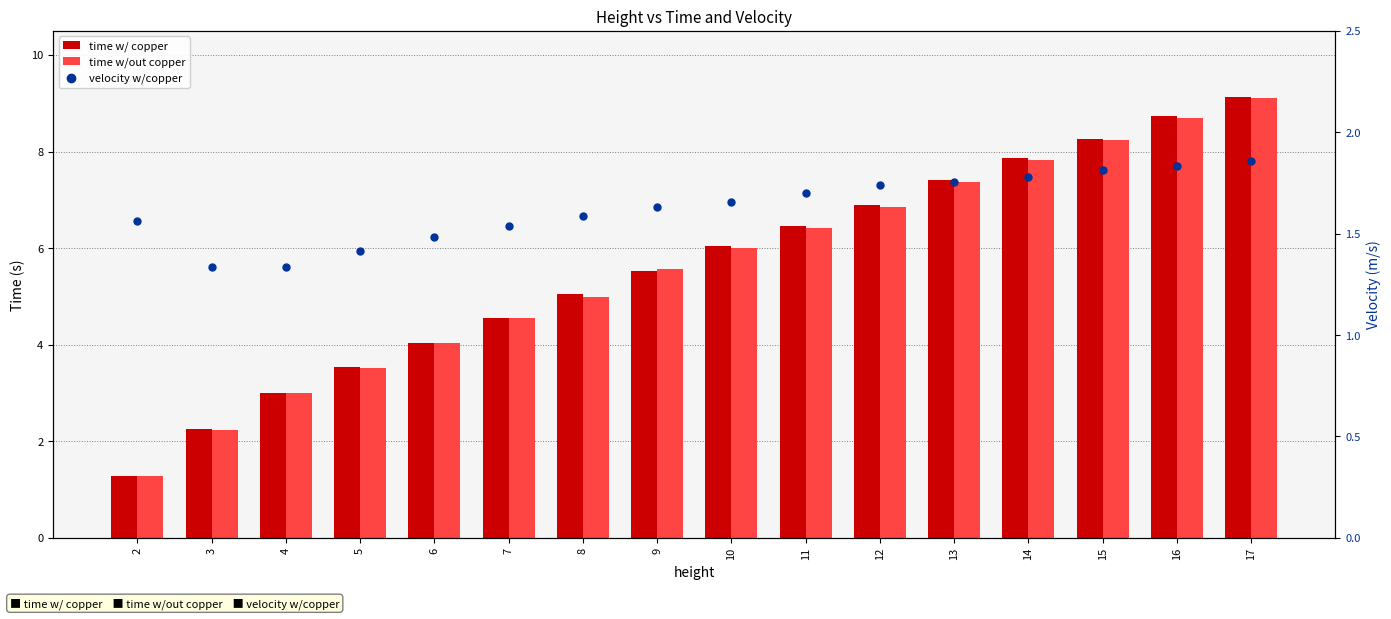

At how many categories does at least one series exceed 7?

5